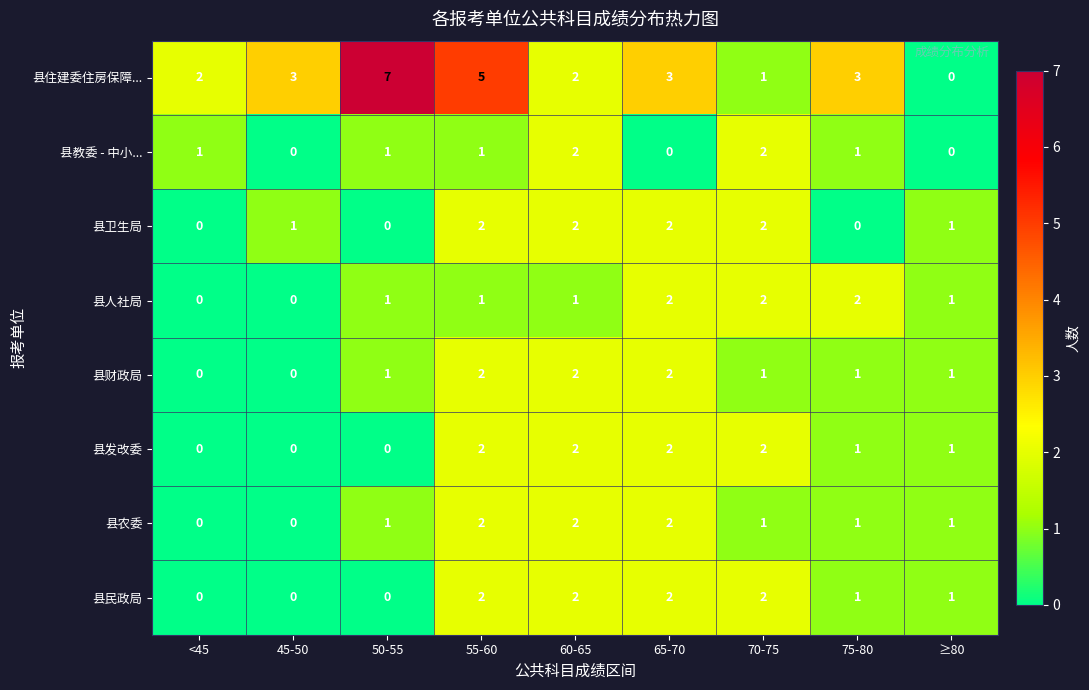

What is the sum of all 县人社局 values?

10